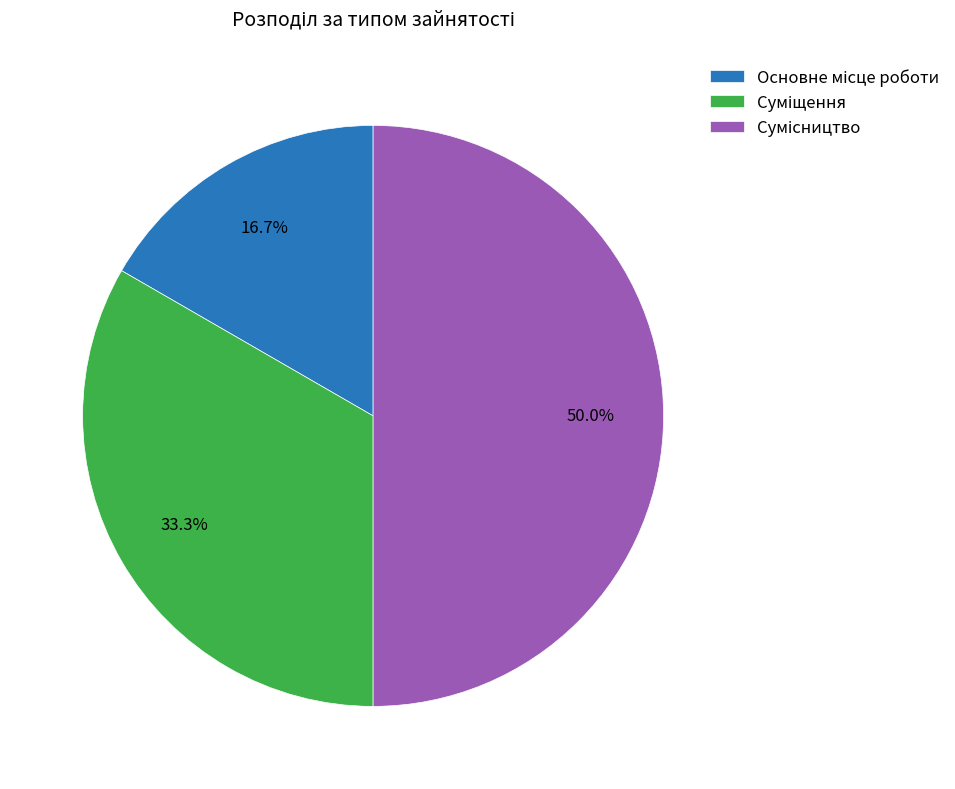

How many segments does this pie chart have?

3